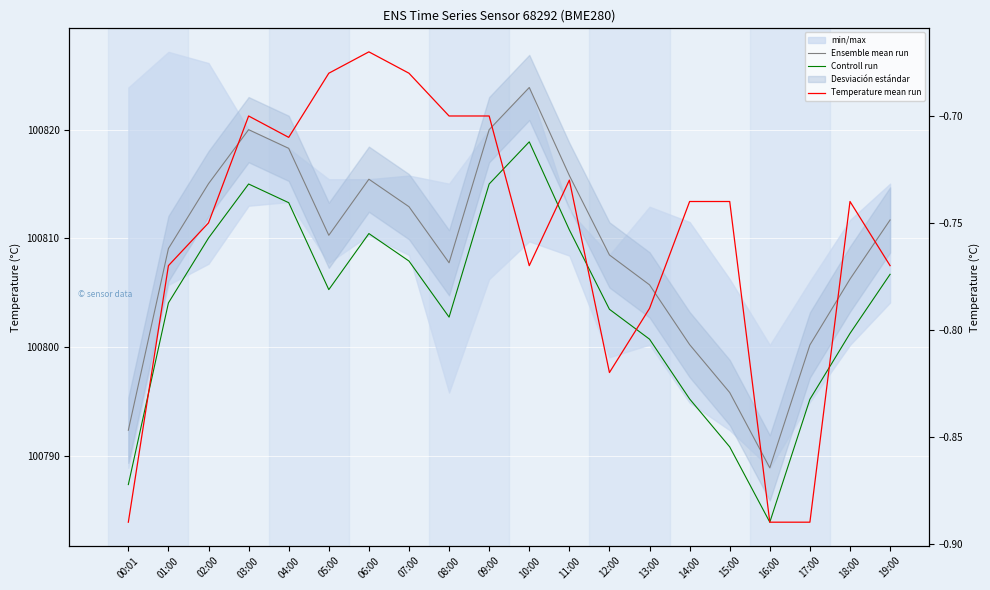

The value of Ensemble mean run at 02:00 is 161209.8. True or false?

False